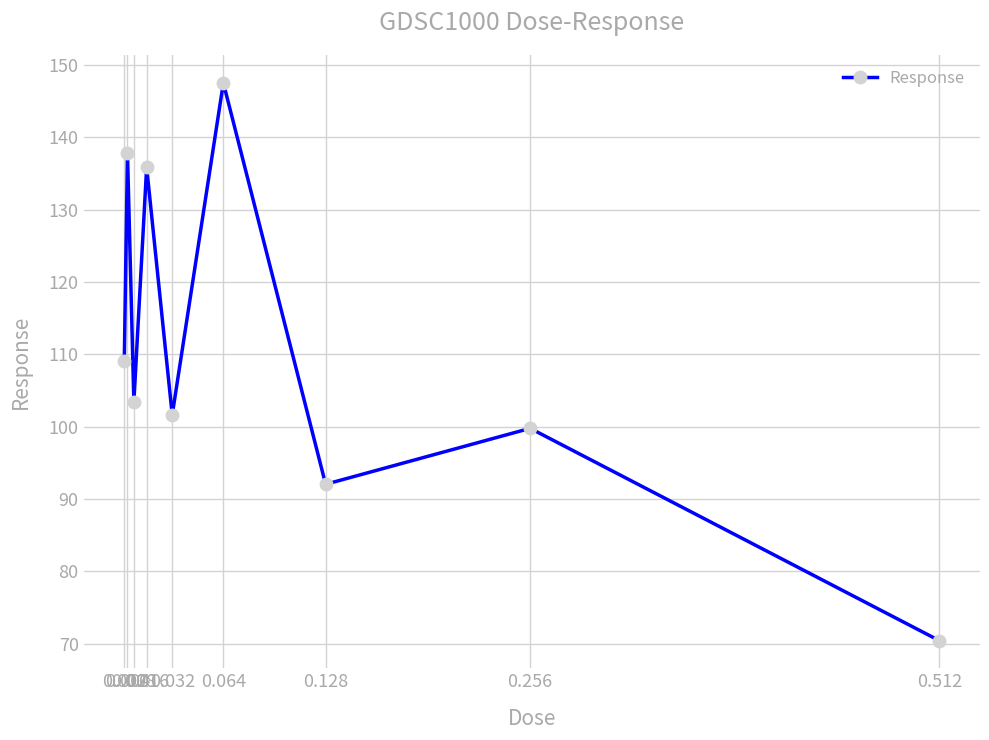

What is the ratio of the value at 0.002 to the value at 0.016?

0.8